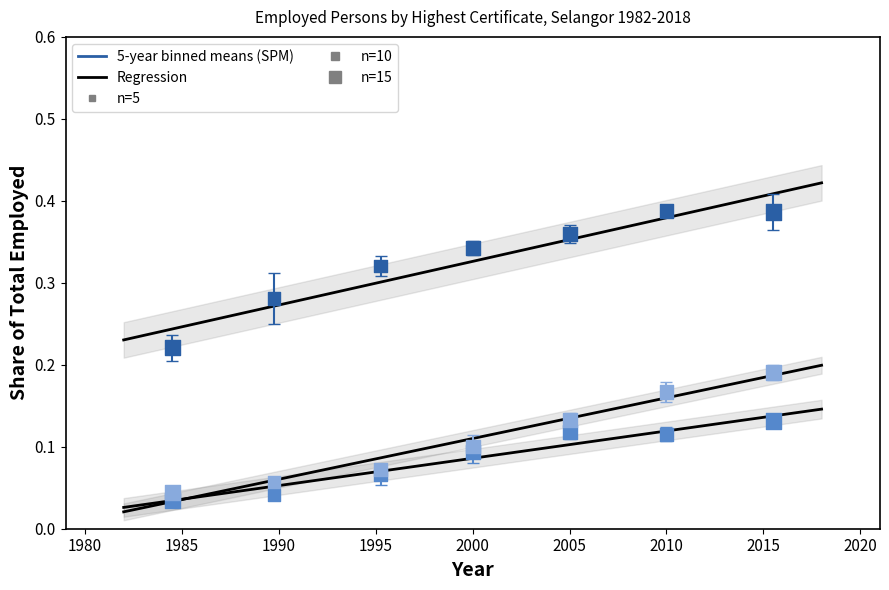

Across all data points, what is the range of X values (max minus min)?

31.0